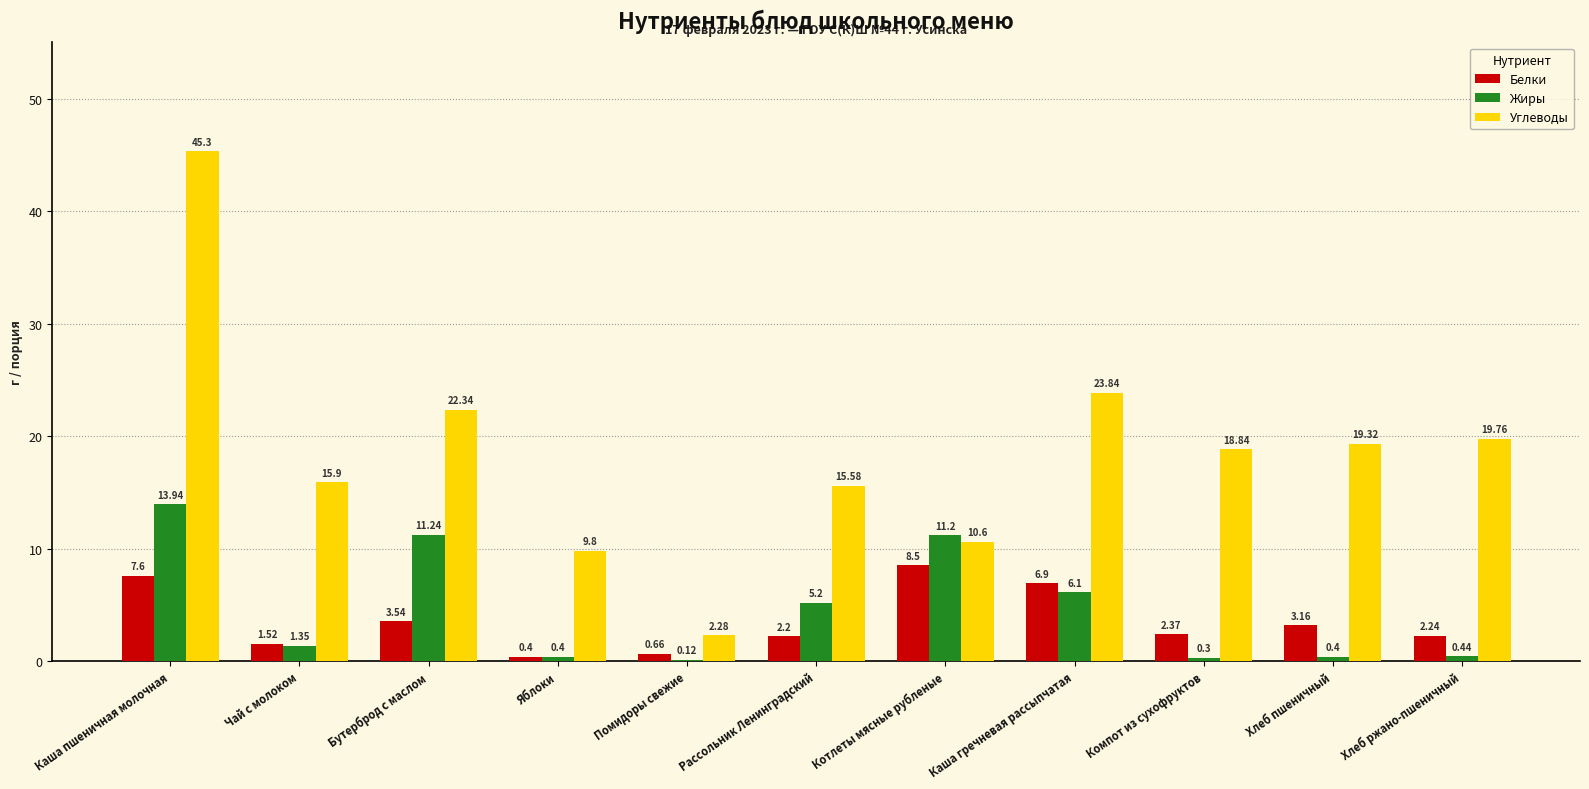

True or false: Углеводы has a value of 9.8 at Яблоки.

True